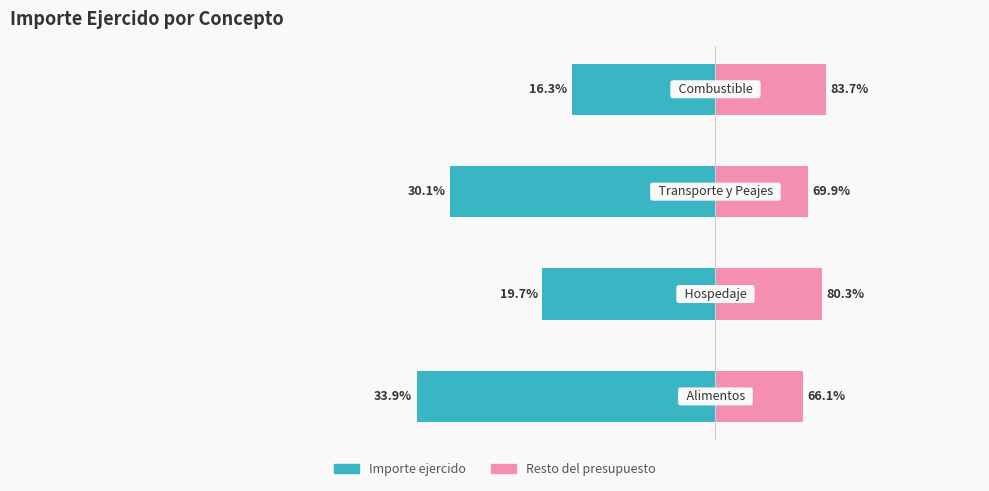

How many groups of bars are there?

4